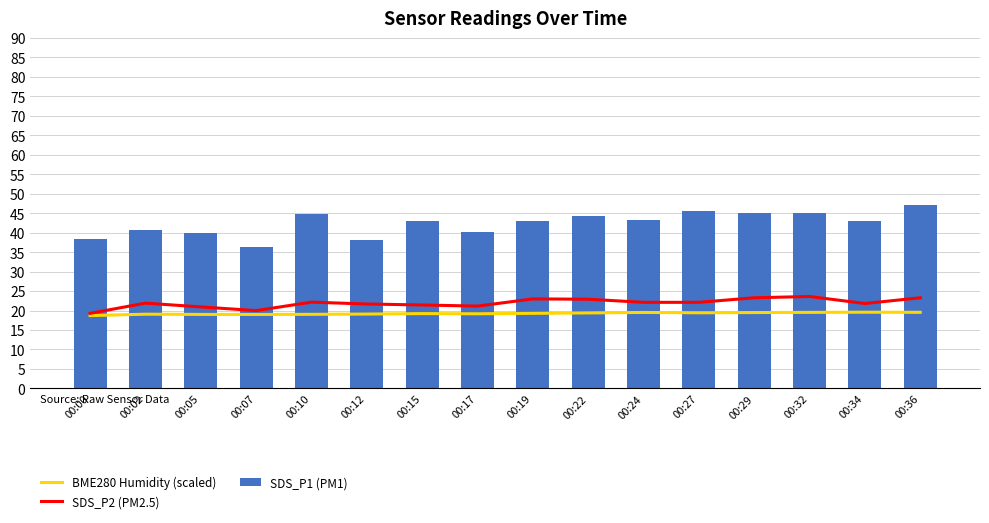

What is the difference between the maximum and minimum values in the SDS_P2 (PM2.5) series?

4.3